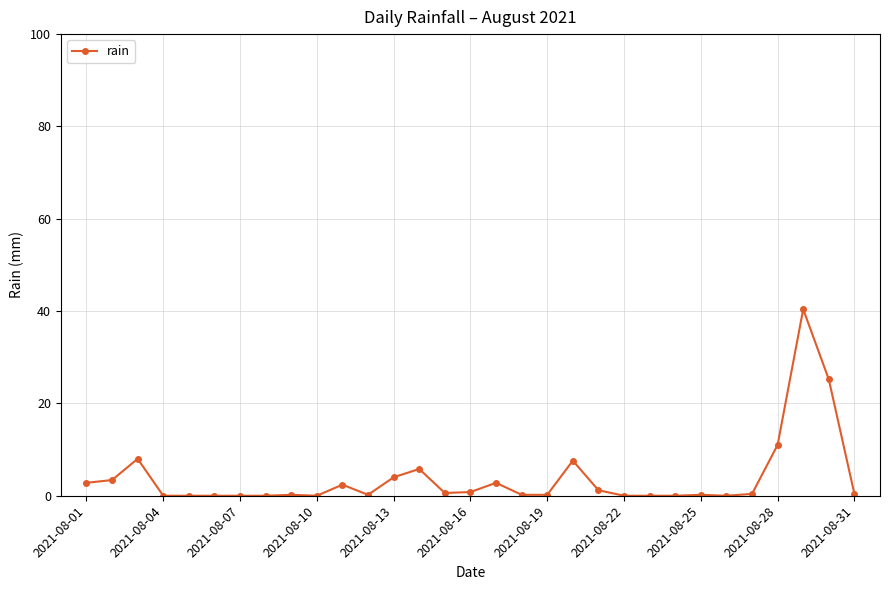

What is the average value?

3.8